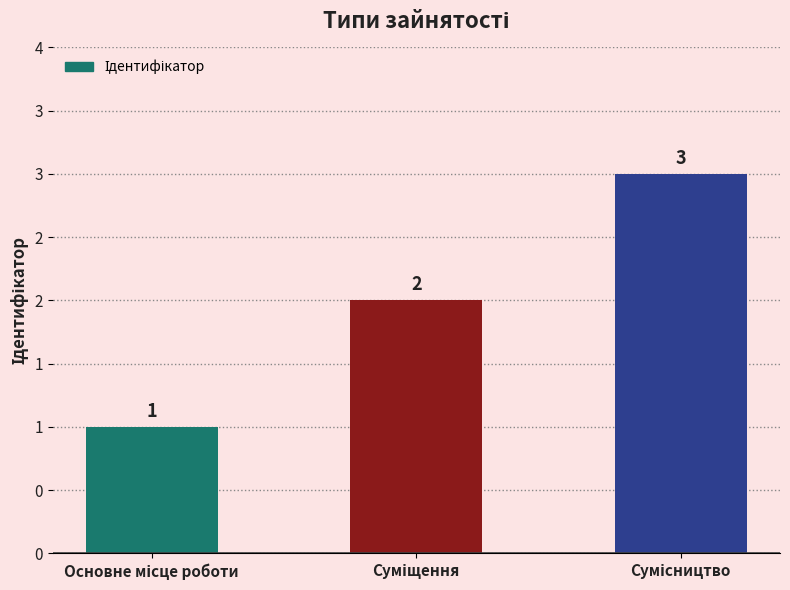

Are the bars horizontal?

No